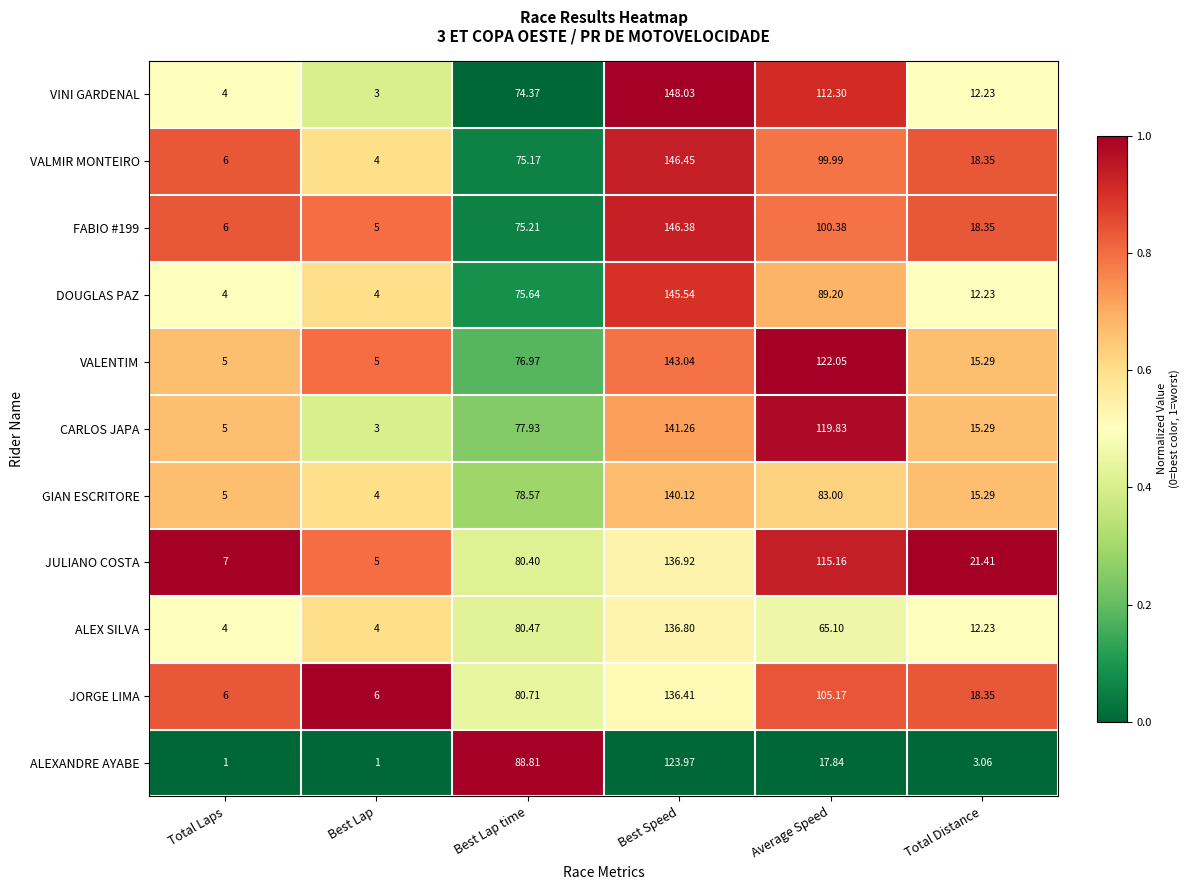

Which series has the largest range (max minus min)?

VINI GARDENAL